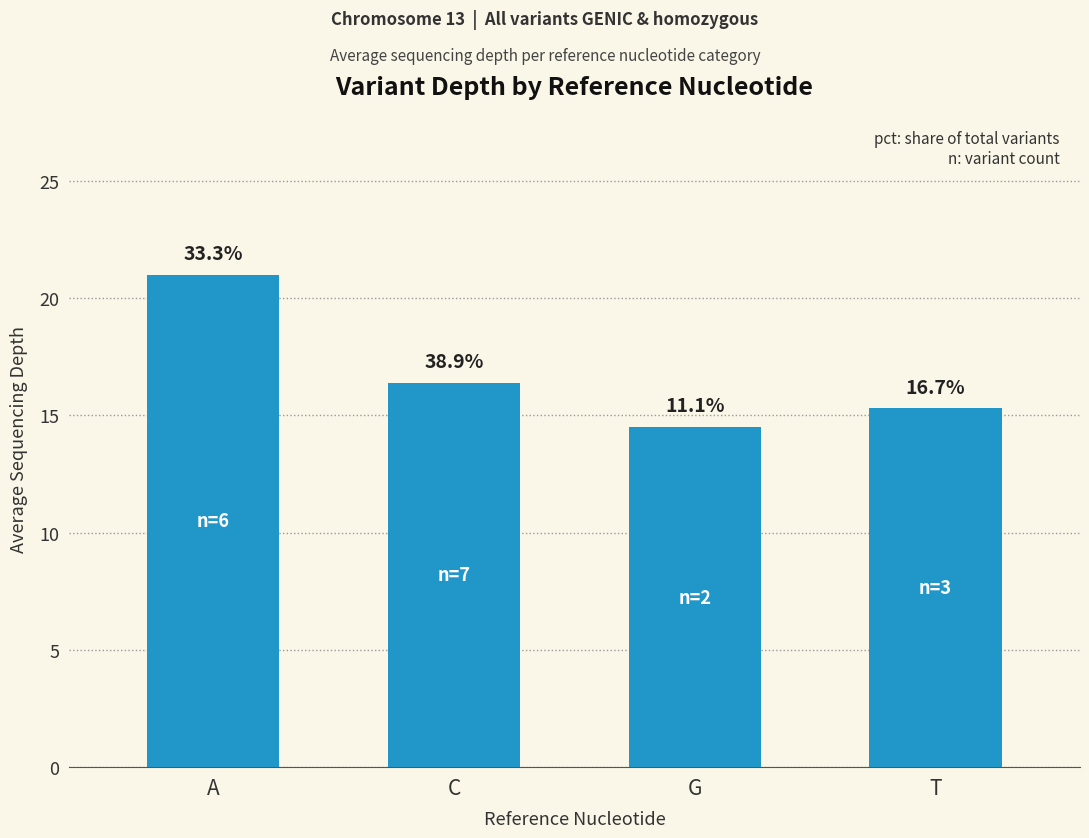

Read the value at G.

14.5